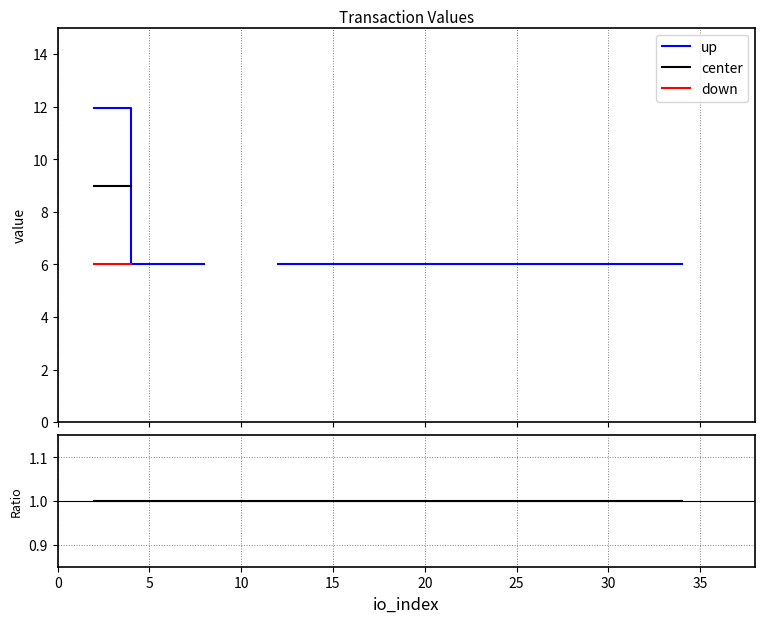

Does the chart have visible grid lines?

Yes